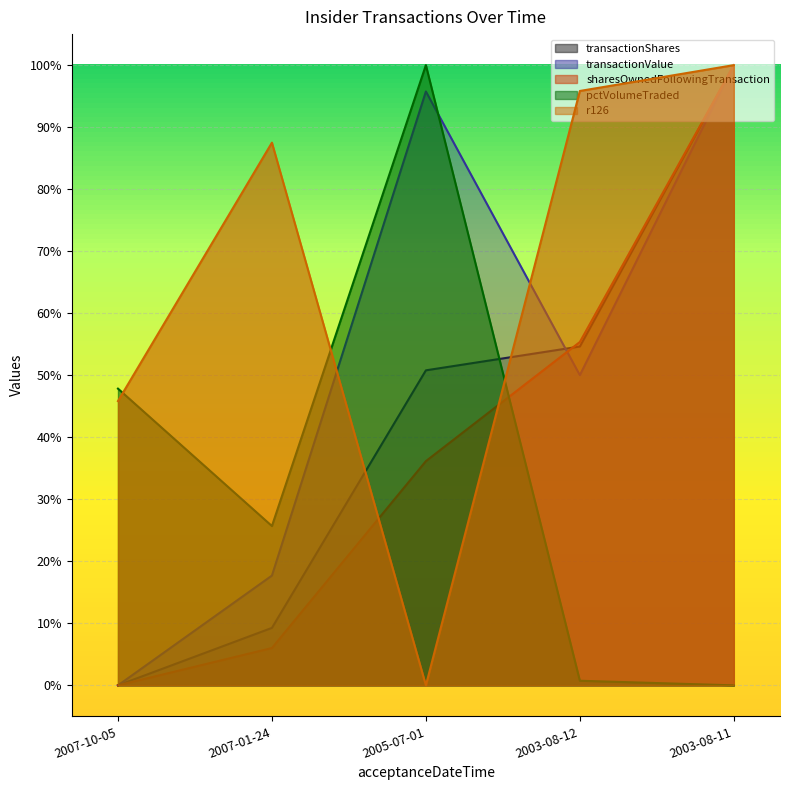

How many intersections are there between sharesOwnedFollowingTransaction and transactionShares?

1